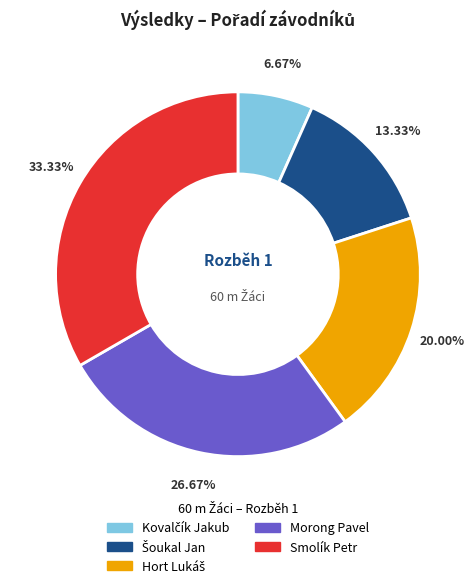

Is the sum of Smolík Petr and Morong Pavel greater than half?

Yes